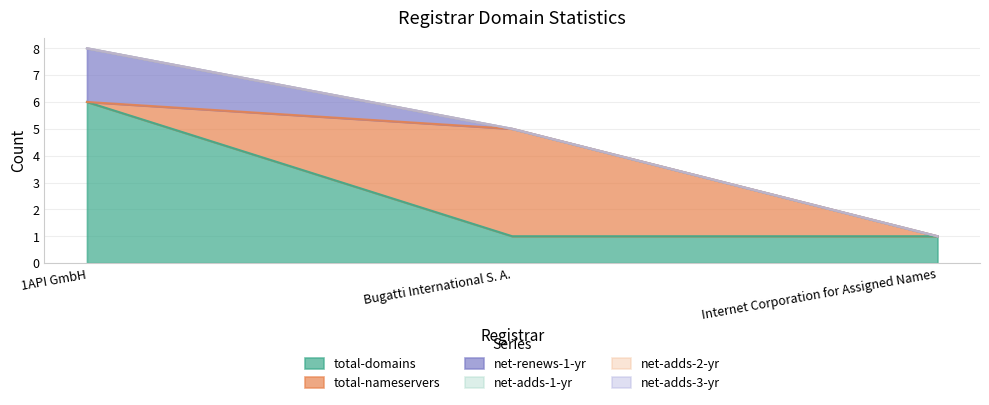

What is the approximate value of total-nameservers at Bugatti International S. A.?

4